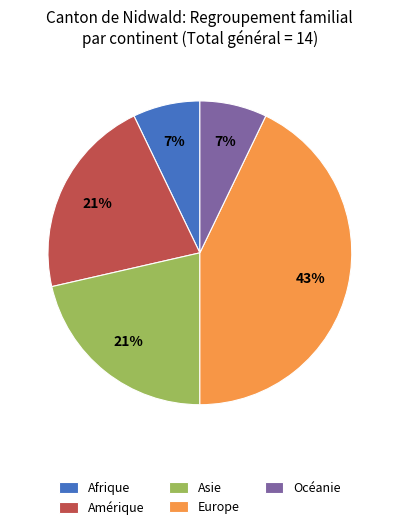

Between Asie and Europe, which is larger?

Europe